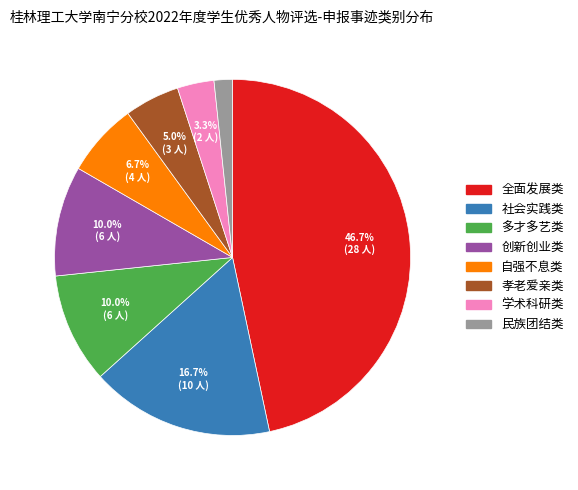

What is the smallest slice in the pie chart?

民族团结类